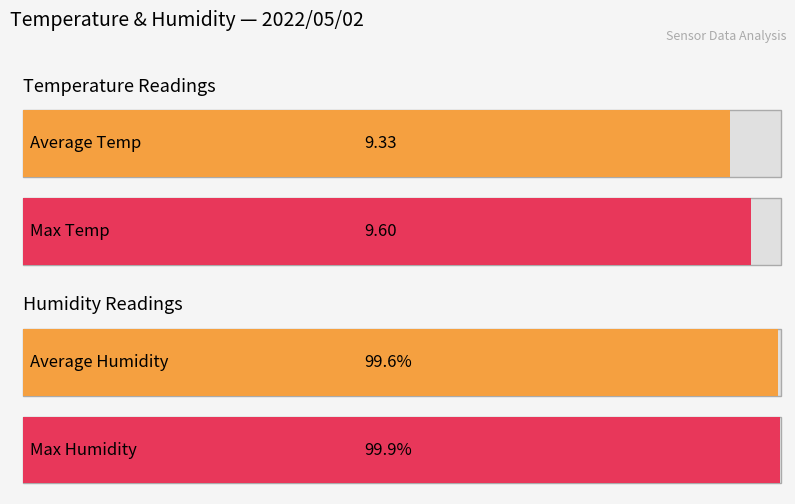

What is the greatest value displayed?

99.9